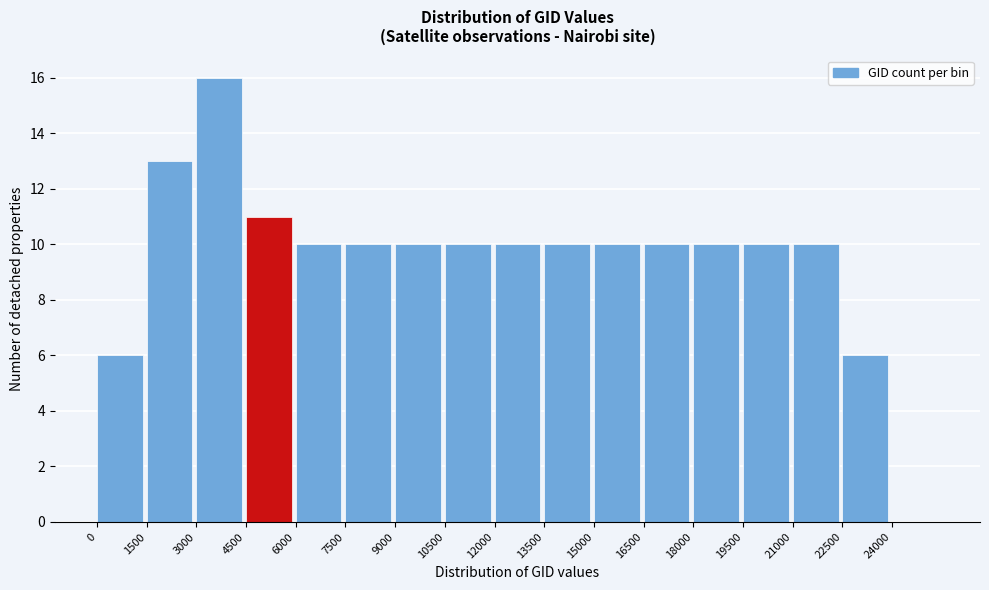

Reading left to right, transcribe this chart: for each bar, give the range it covers on the x-axis and its height. Neither the bar edges nor the heights are printed on the chart, so give them approximately, as read against the axes.

0 to 1500: 6
1500 to 3000: 13
3000 to 4500: 16
4500 to 6000: 11
6000 to 7500: 10
7500 to 9000: 10
9000 to 10500: 10
10500 to 12000: 10
12000 to 13500: 10
13500 to 15000: 10
15000 to 16500: 10
16500 to 18000: 10
18000 to 19500: 10
19500 to 21000: 10
21000 to 22500: 10
22500 to 24000: 6
24000 to 25500: 0